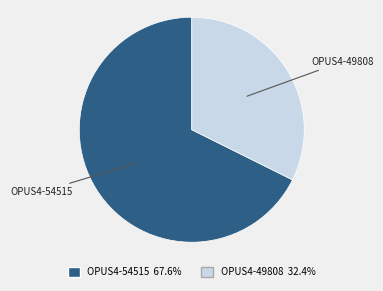

Is the sum of OPUS4-54515 and OPUS4-49808 greater than half?

Yes